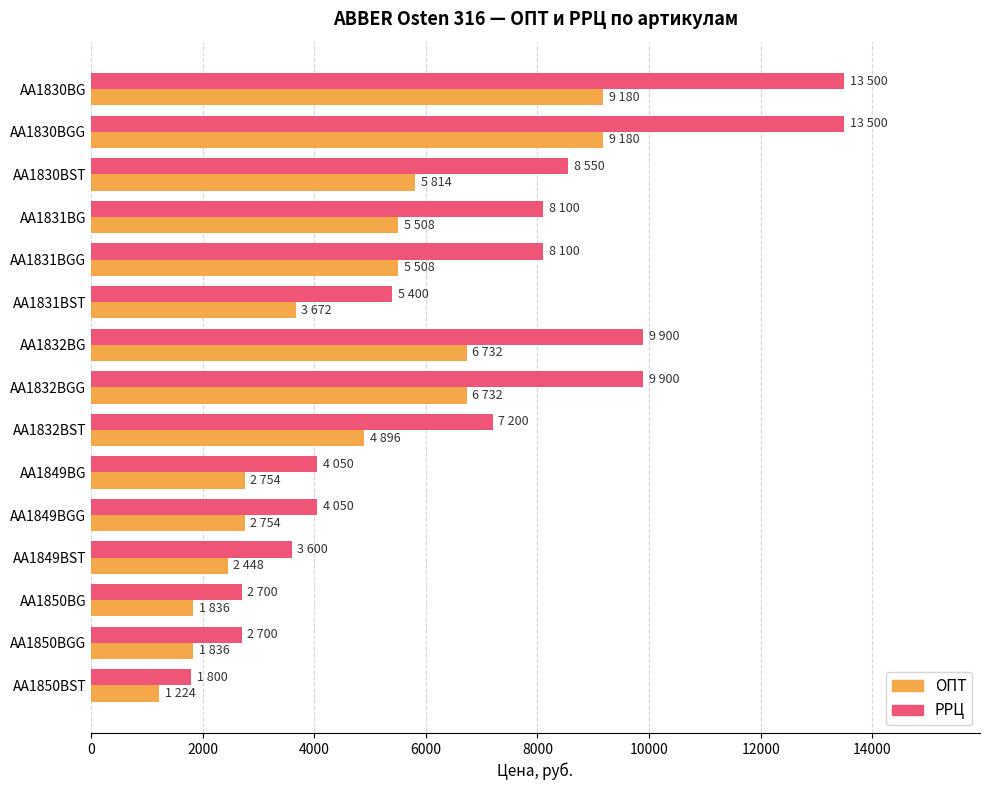

How many values in the РРЦ series are below 7200?

7